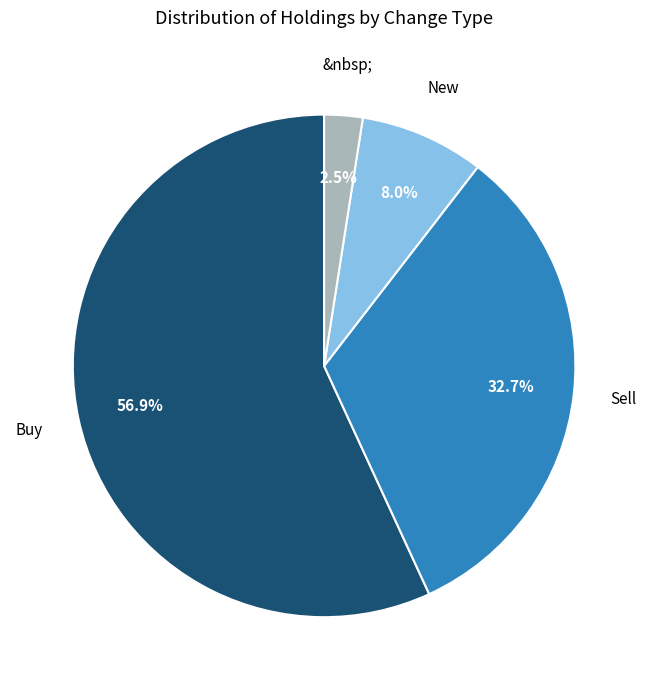

Does any single category account for the majority?

Yes